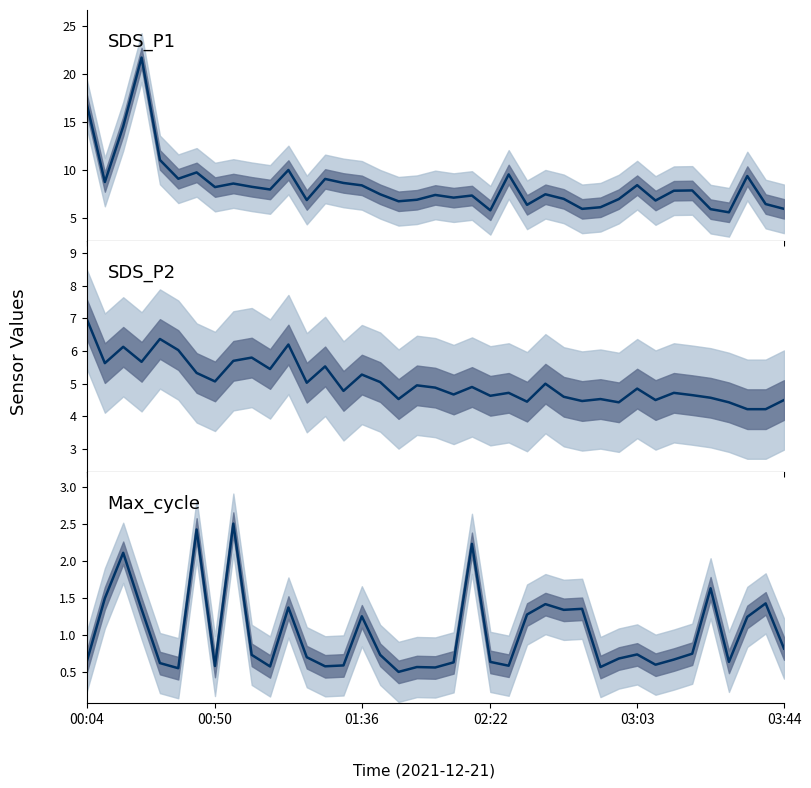

True or false: SDS_P2 and Max_cycle cross at least once.

False